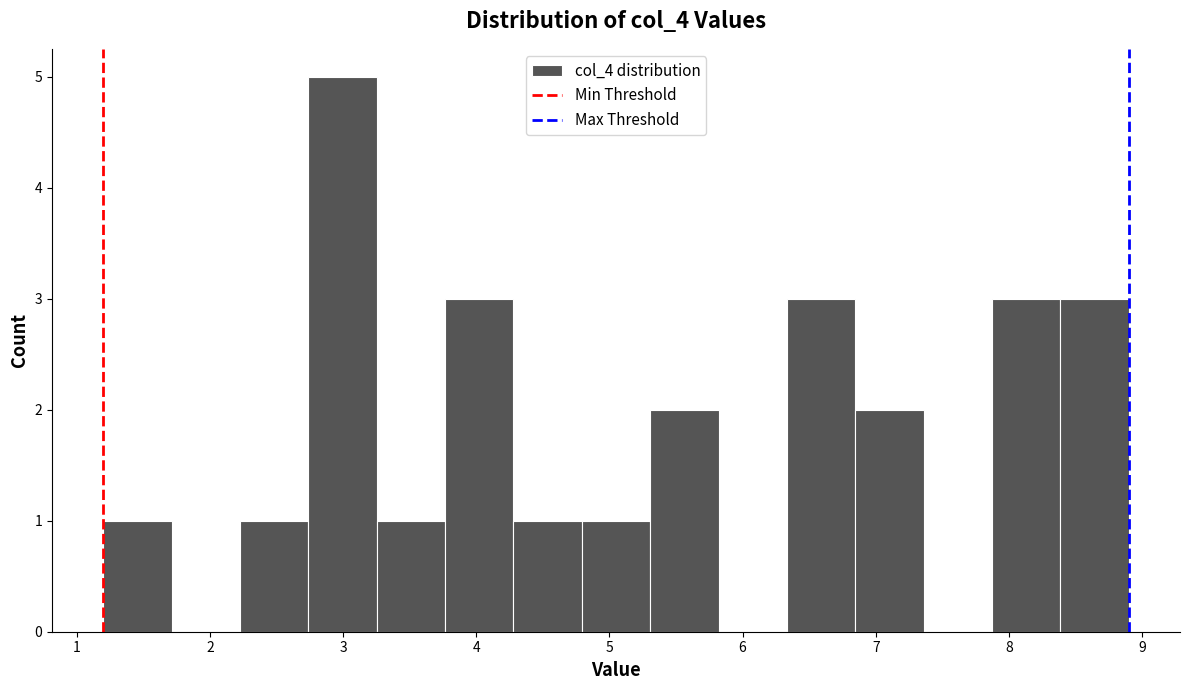

What is the height of the bar covering 4.3 to 4.8 on the x-axis? Neither the bar edges nor the heights are printed on the chart, so give them approximately, as read against the axes.

1